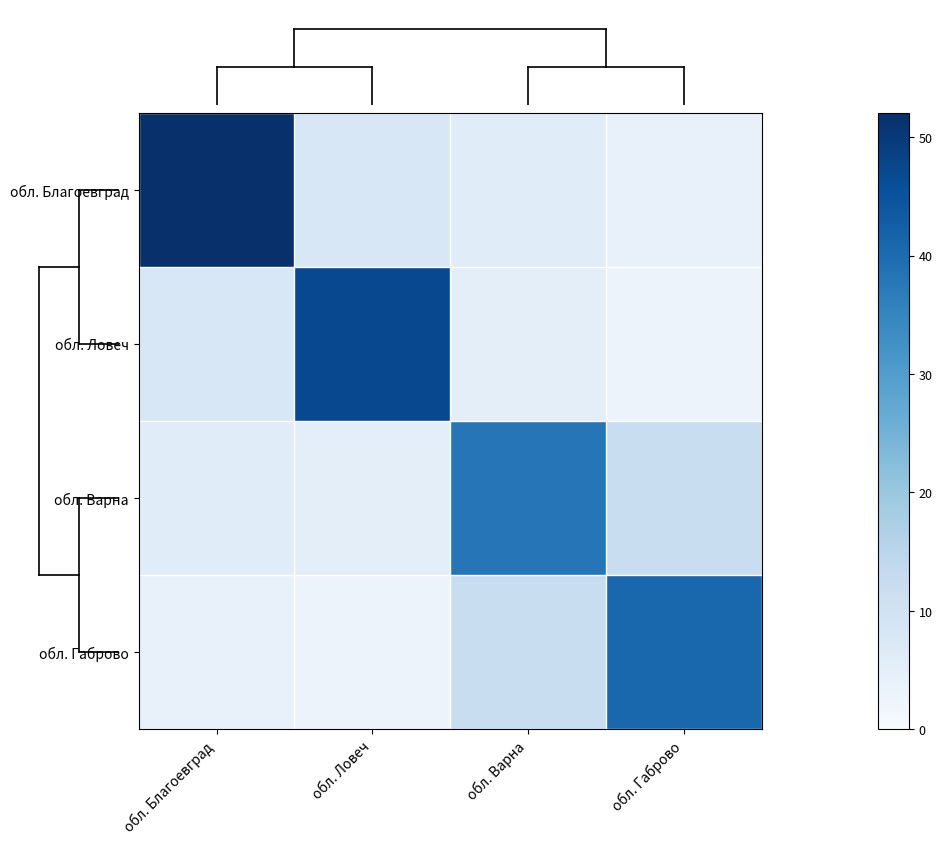

Reading left to right, list all the values displayed in this chart.

обл. Благоевград: обл. Благоевград=52	обл. Ловеч=8	обл. Варна=6	обл. Габрово=4
обл. Ловеч: обл. Благоевград=8	обл. Ловеч=47	обл. Варна=5	обл. Габрово=3
обл. Варна: обл. Благоевград=6	обл. Ловеч=5	обл. Варна=38	обл. Габрово=12
обл. Габрово: обл. Благоевград=4	обл. Ловеч=3	обл. Варна=12	обл. Габрово=41